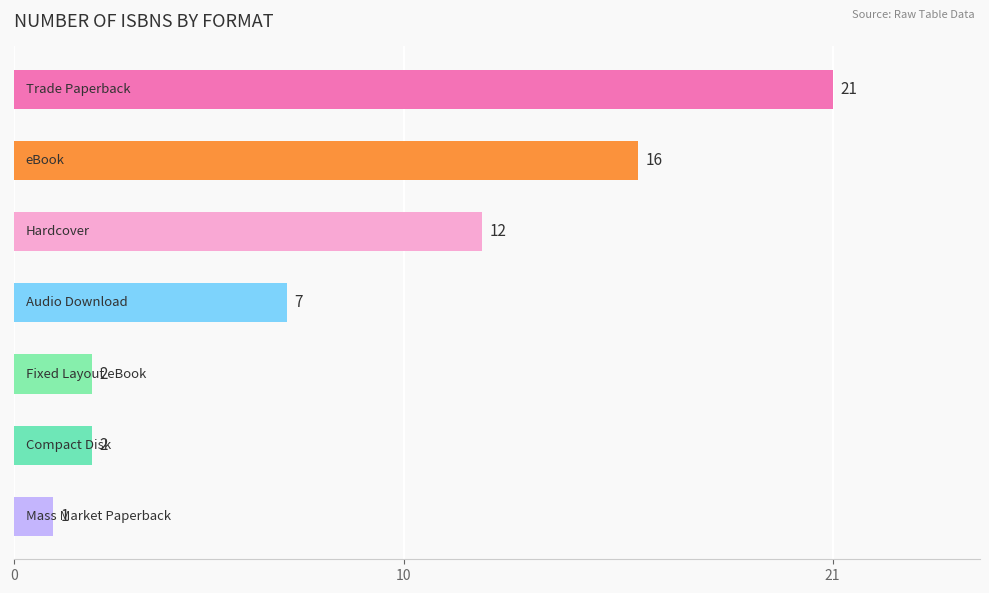

How many values are below 7?

3